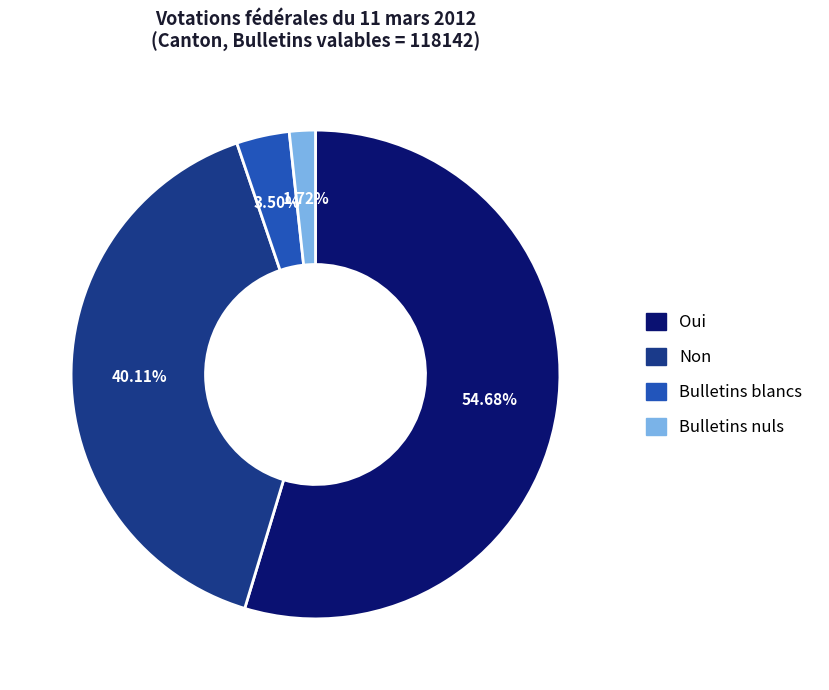

To the nearest percent, what is the combined percentage of Bulletins blancs and Bulletins nuls?

5%